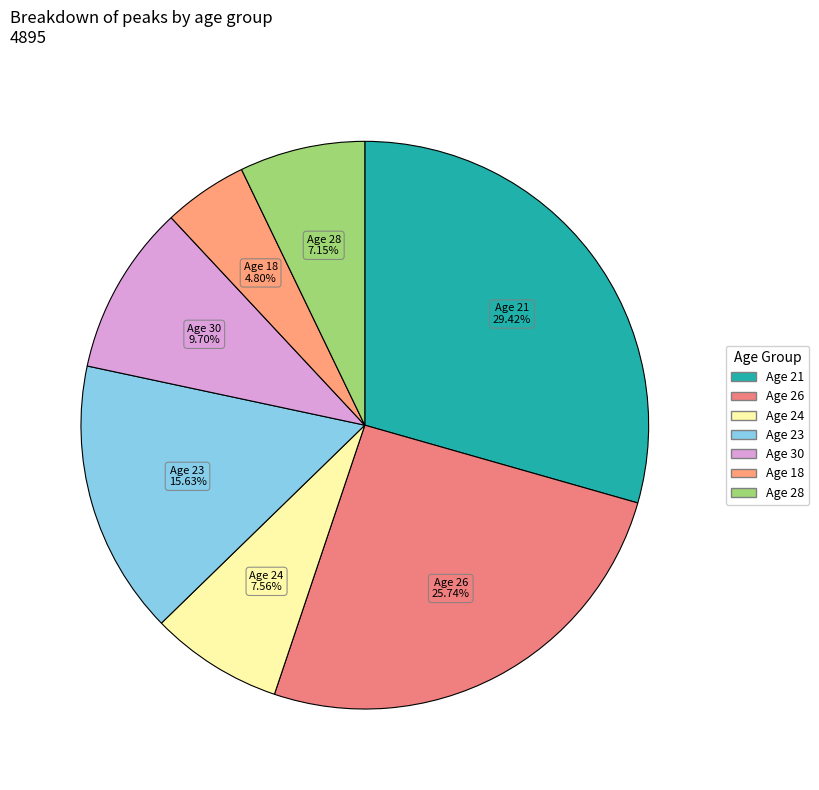

How many segments does this pie chart have?

7